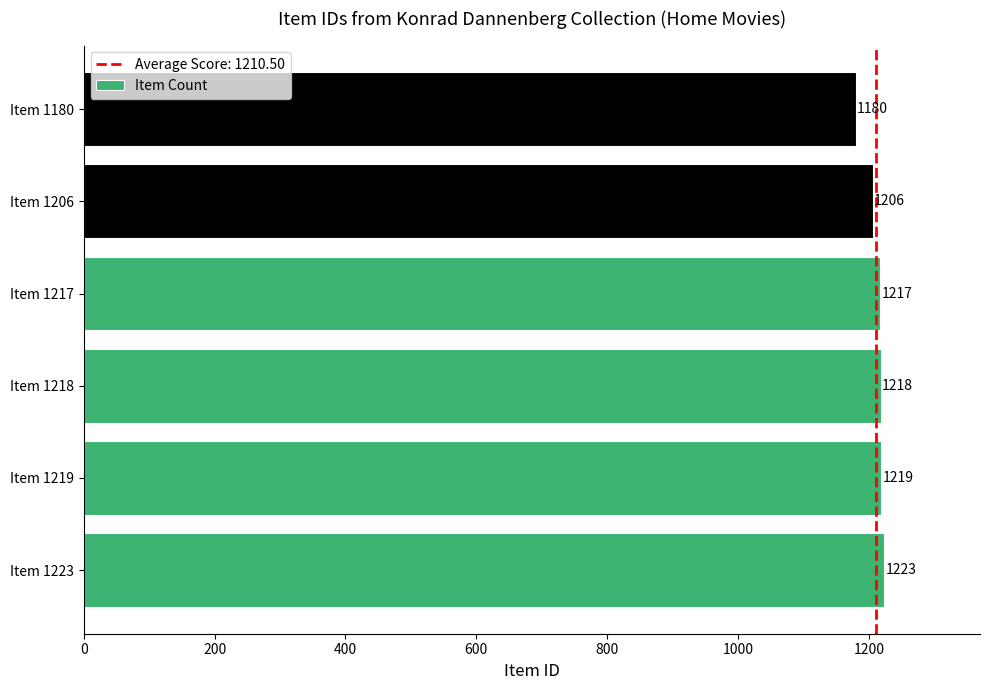

How many bars are there in total?

6